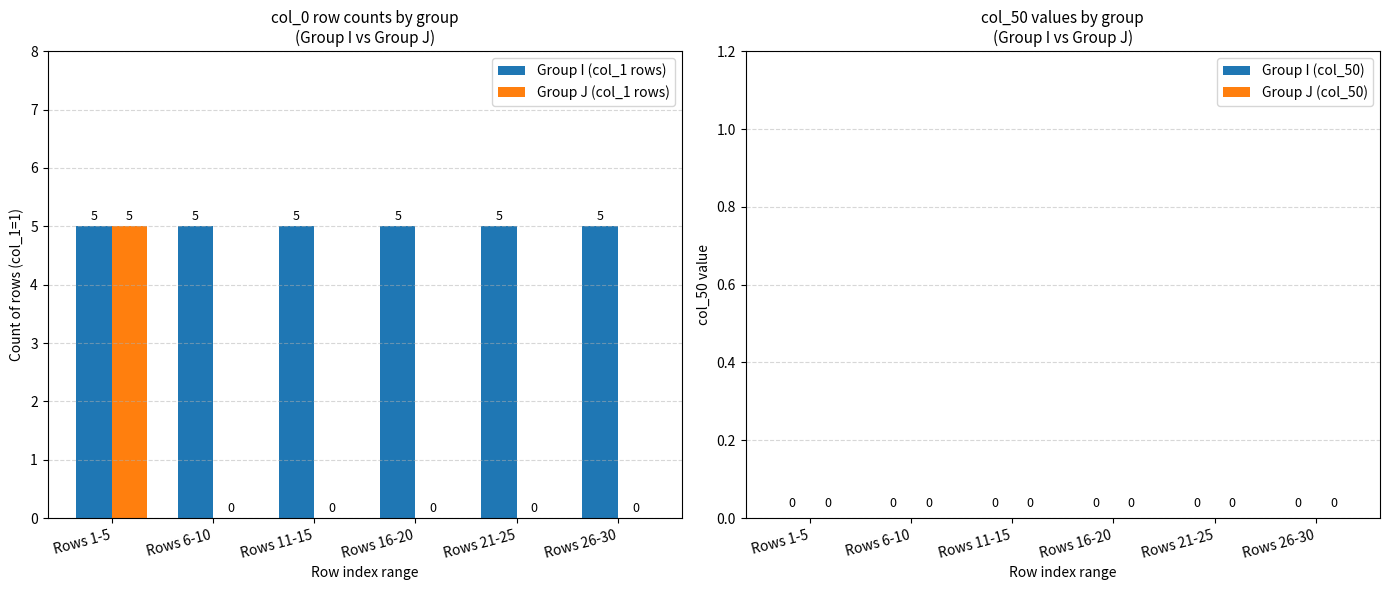

At which category is the sum across all series the highest?

Rows 1-5